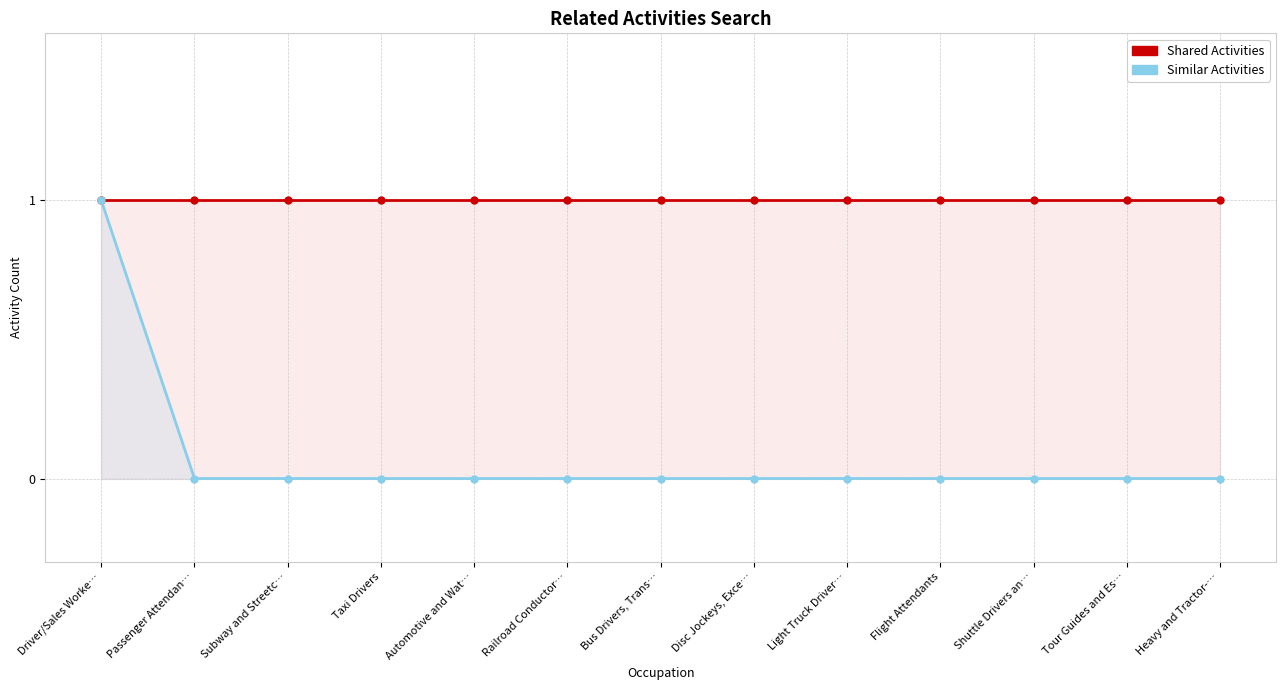

What is the difference between the Similar Activities values at Driver/Sales Worke… and Tour Guides and Es…?

1